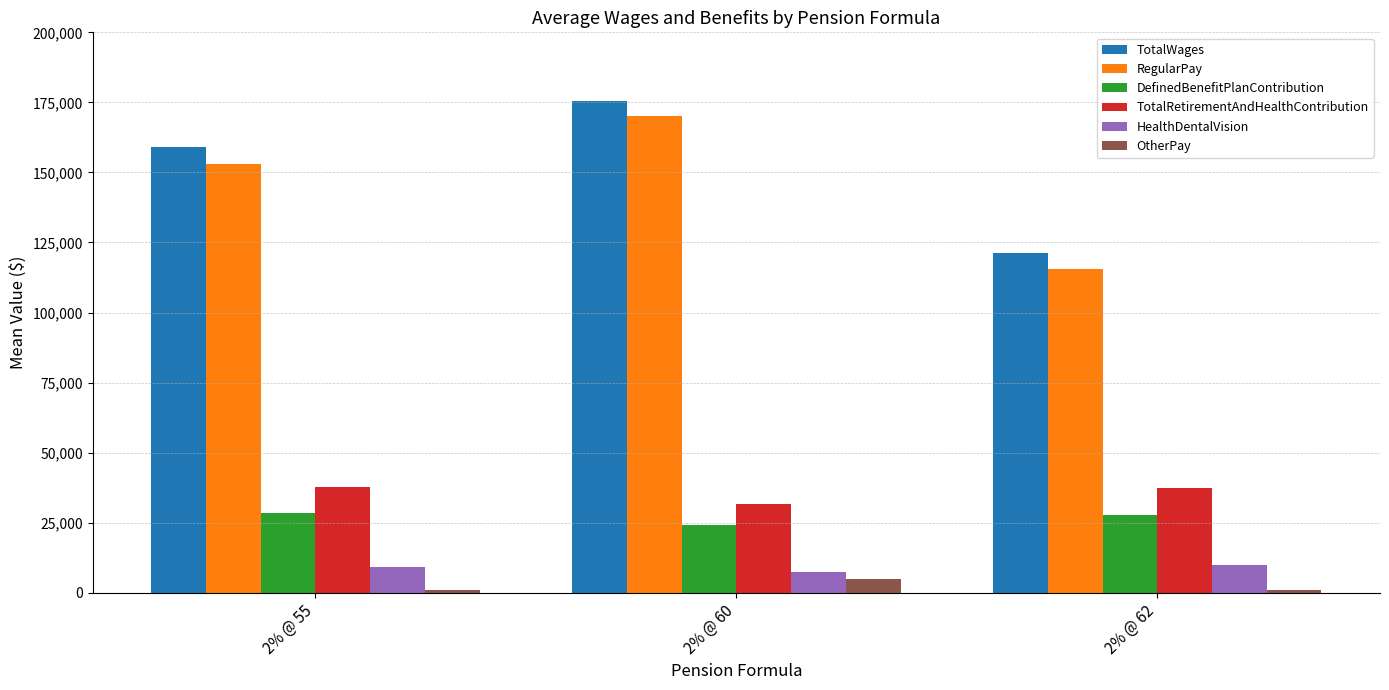

At how many categories does at least one series exceed 57962?

3